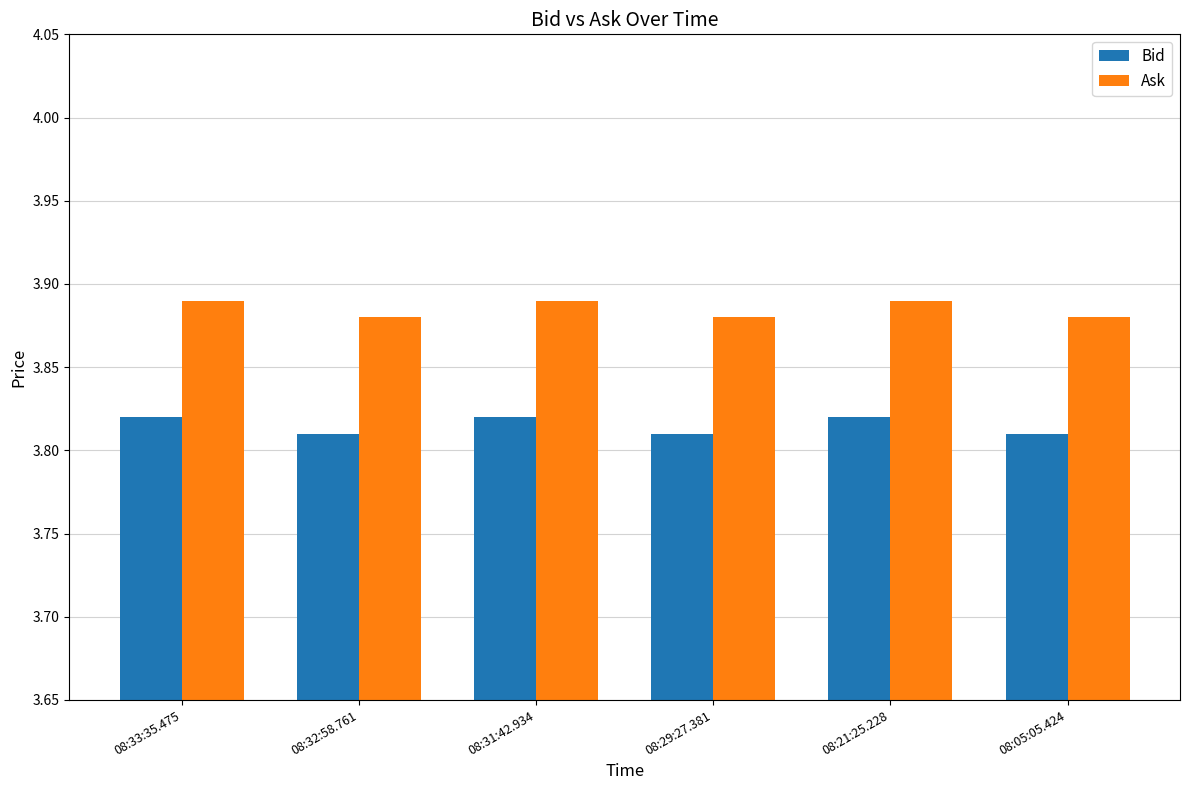

List the series in order of their peak value, highest first.

Ask, Bid